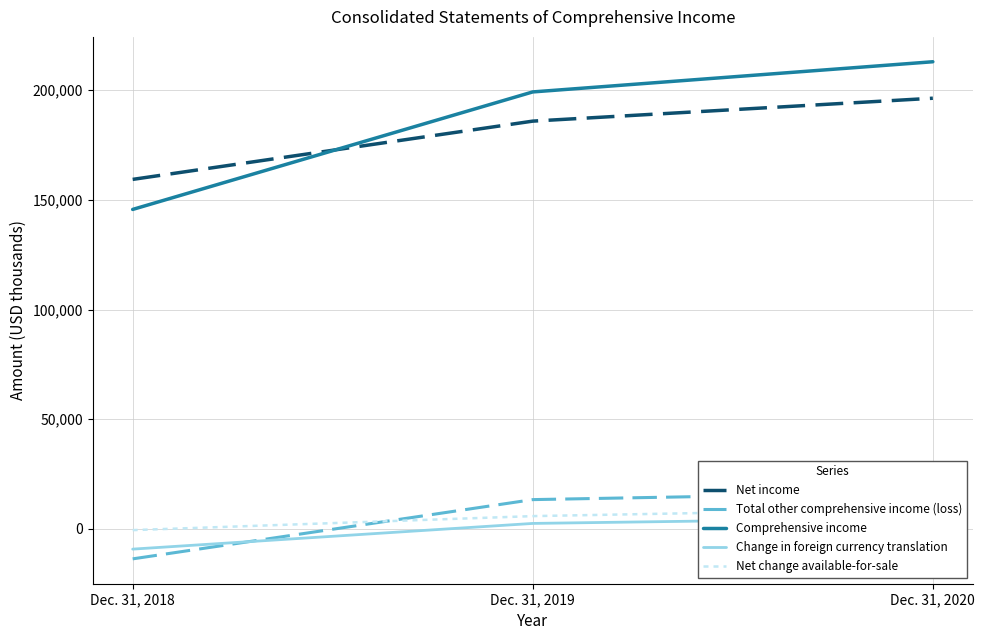

How many data points in Net income are above 185904?

1